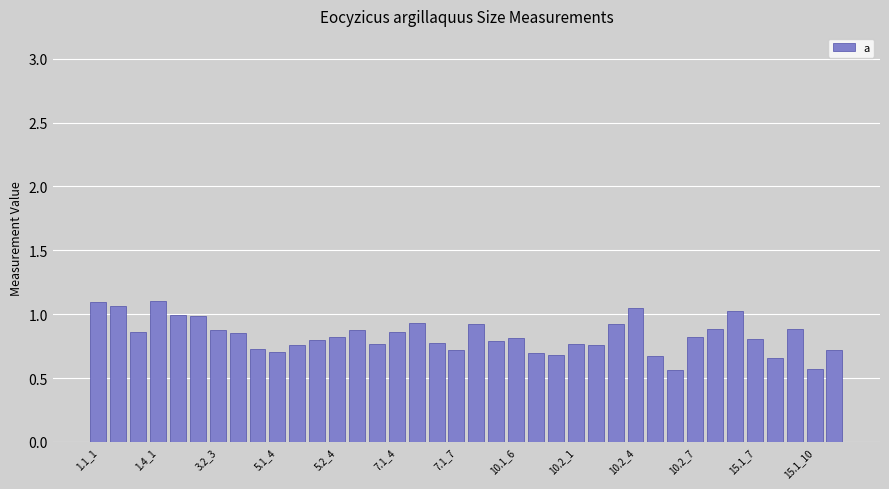

What is the difference between the maximum and minimum values?

0.5